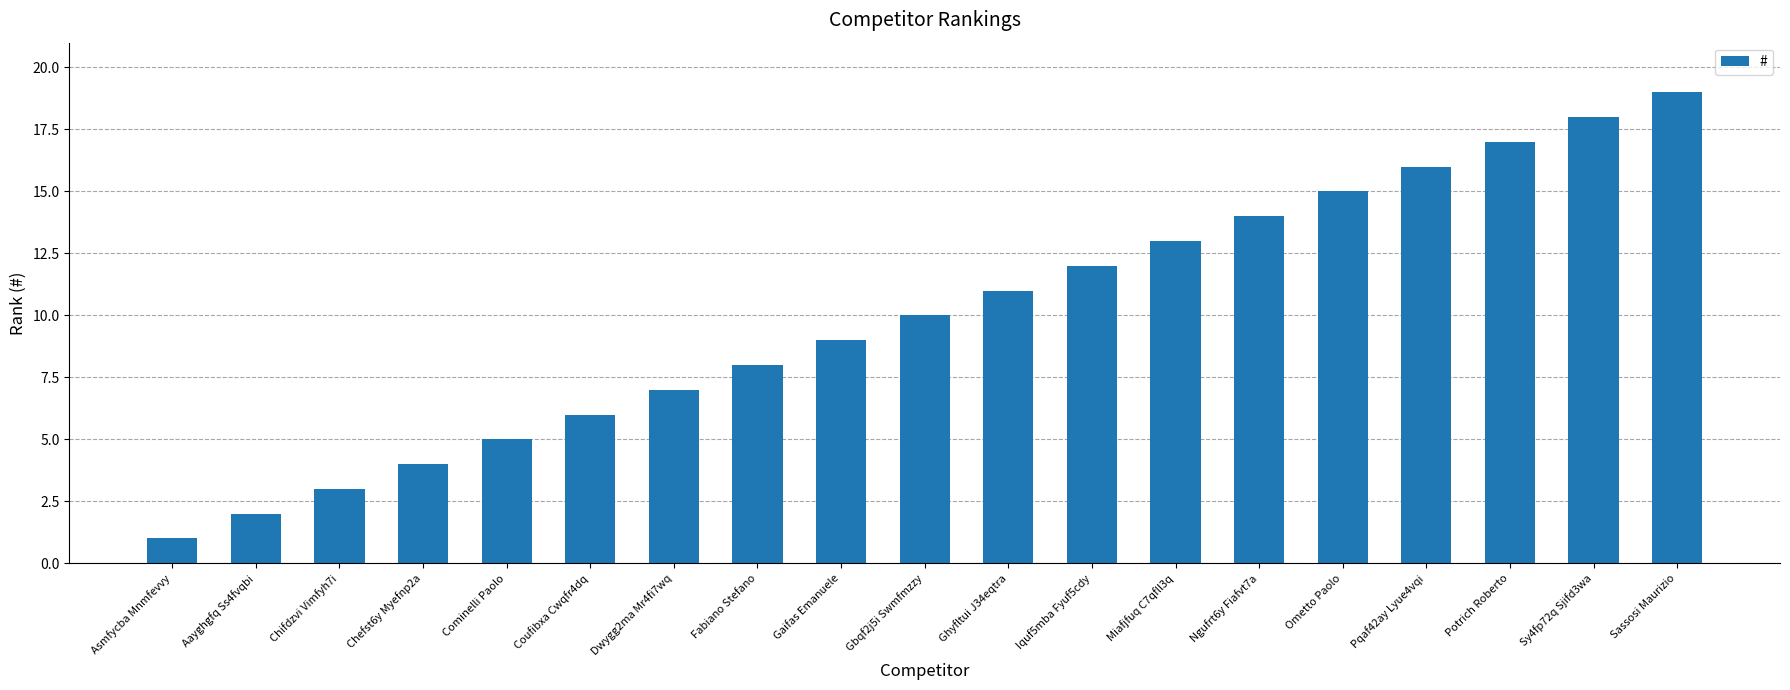

What is the approximate value at Pqaf42ay Lyue4vqi, to the nearest 5?

15